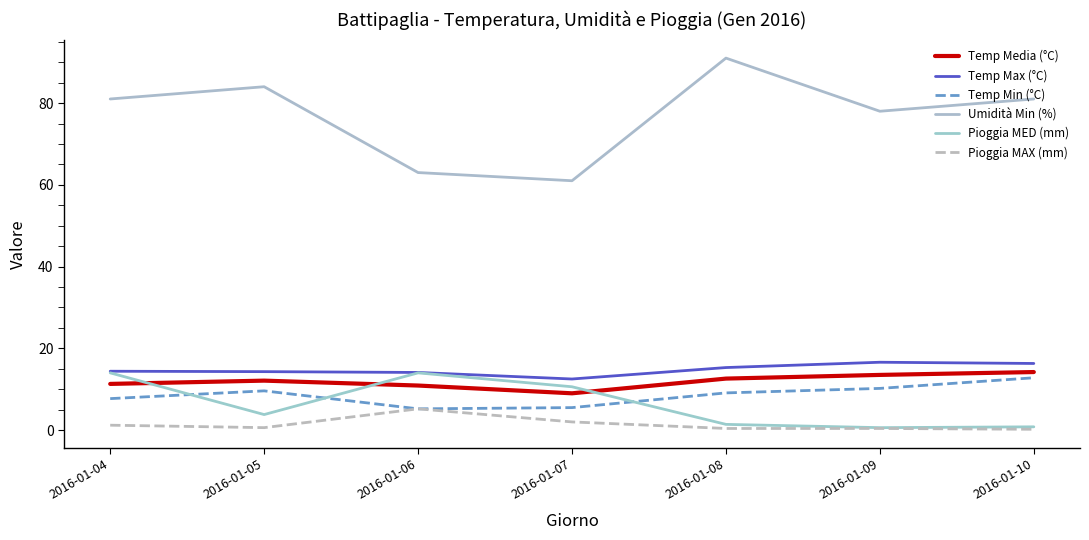

Is the value of Pioggia MAX (mm) at 2016-01-10 greater than the value of Temp Min (°C) at 2016-01-08?

No